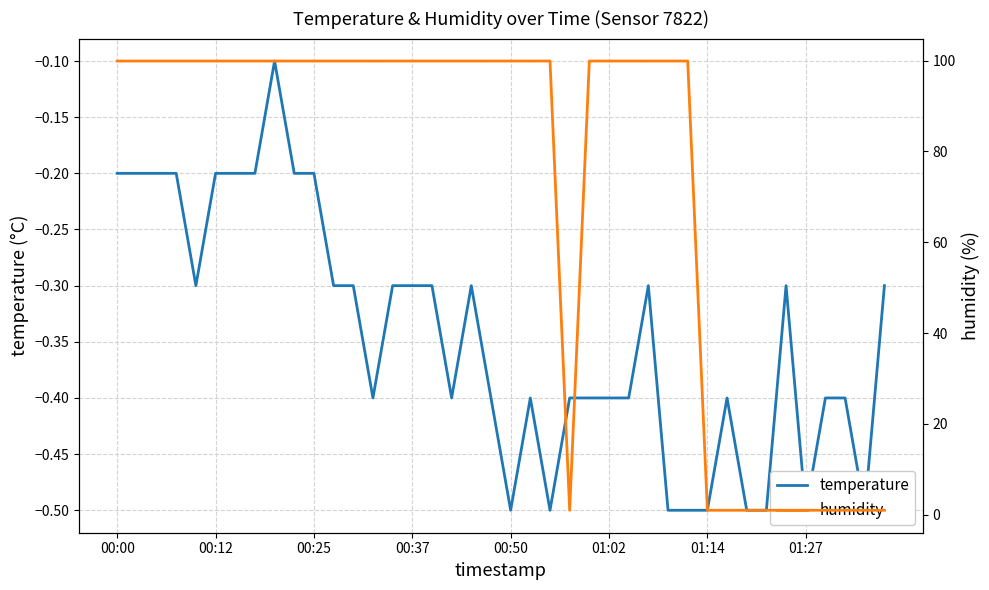

Which series has the largest total across all categories?

humidity